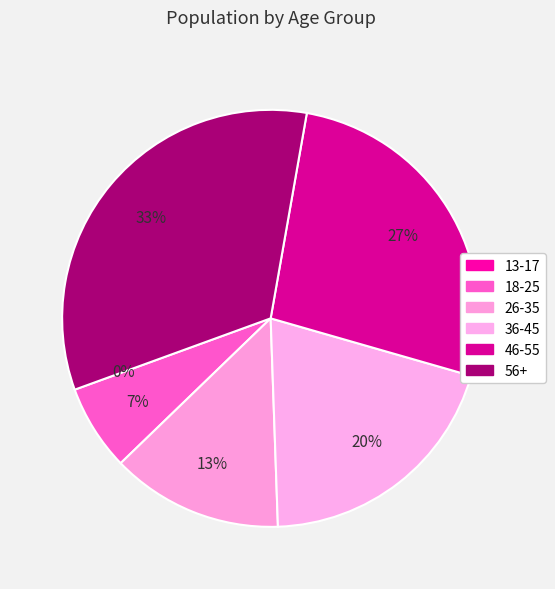

Rank the categories by value from highest to lowest.

56+, 46-55, 36-45, 26-35, 18-25, 13-17